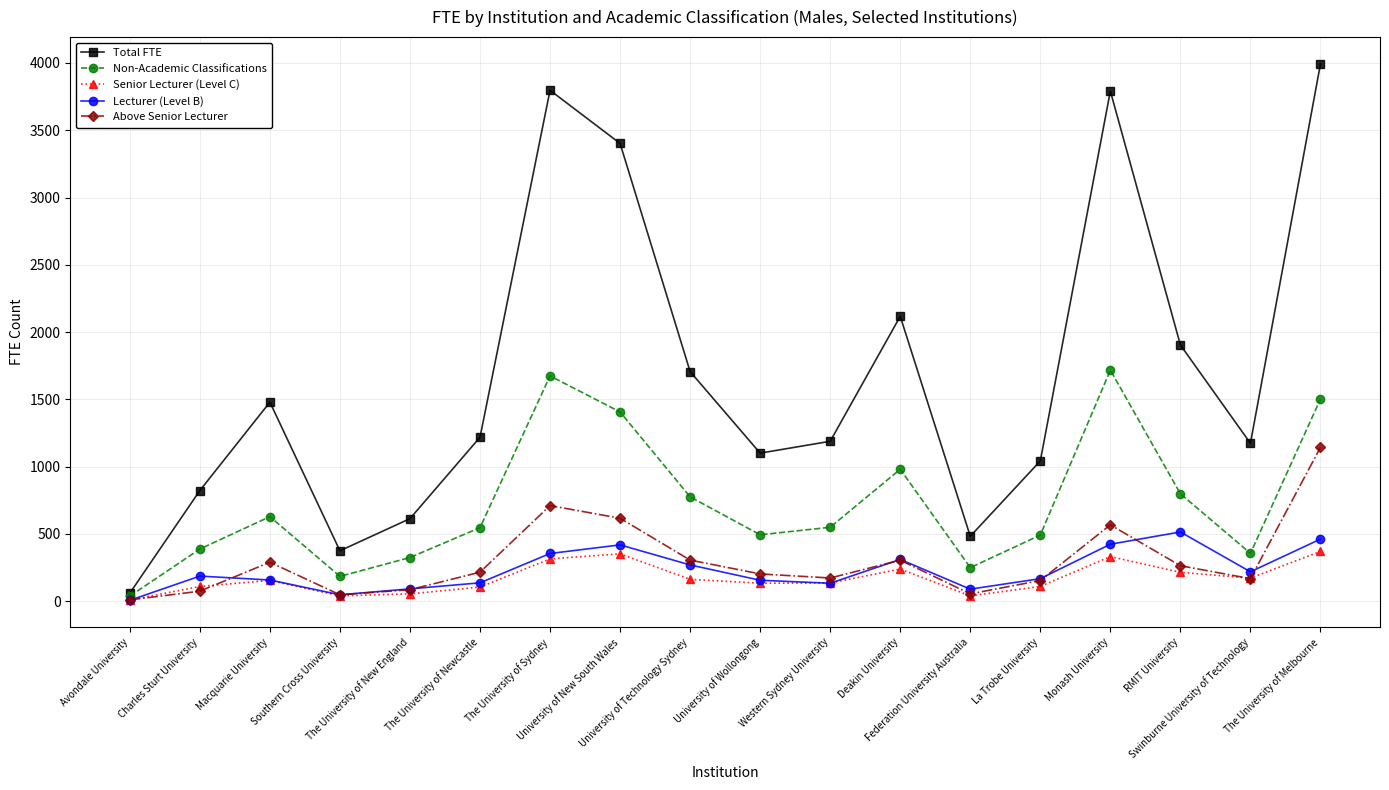

In Total FTE, how many points are higher than both neighbors (excluding endpoints)?

4